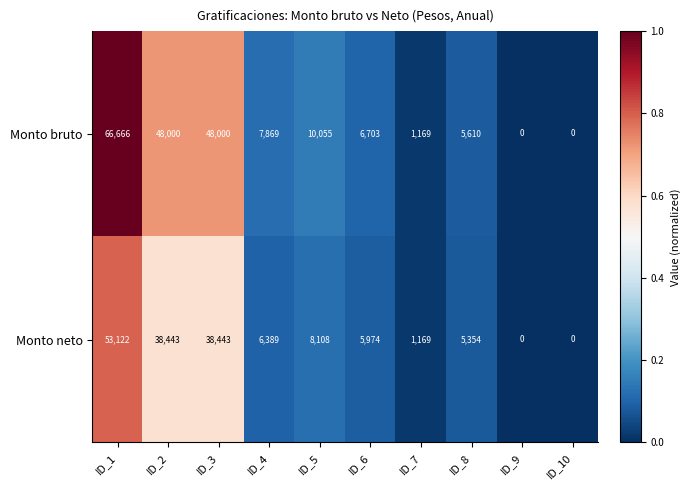

At how many categories does at least one series exceed 13015?

3